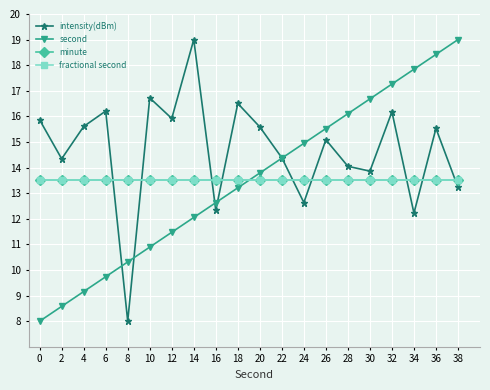

Is this an area chart (filled region under the line)?

No